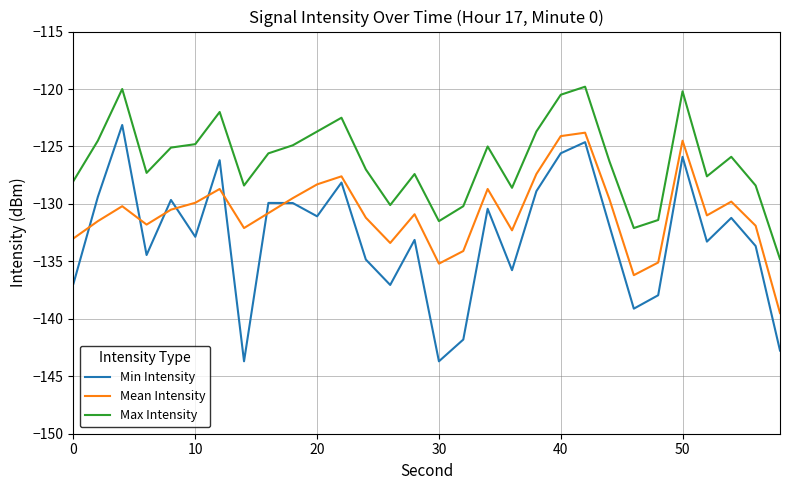

Does the chart display data point markers on the line(s)?

No